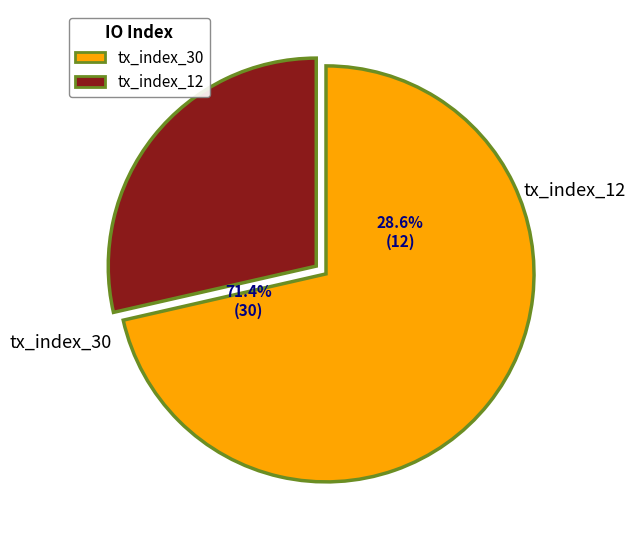

What percentage do tx_index_12 and tx_index_30 together represent?

100.0%